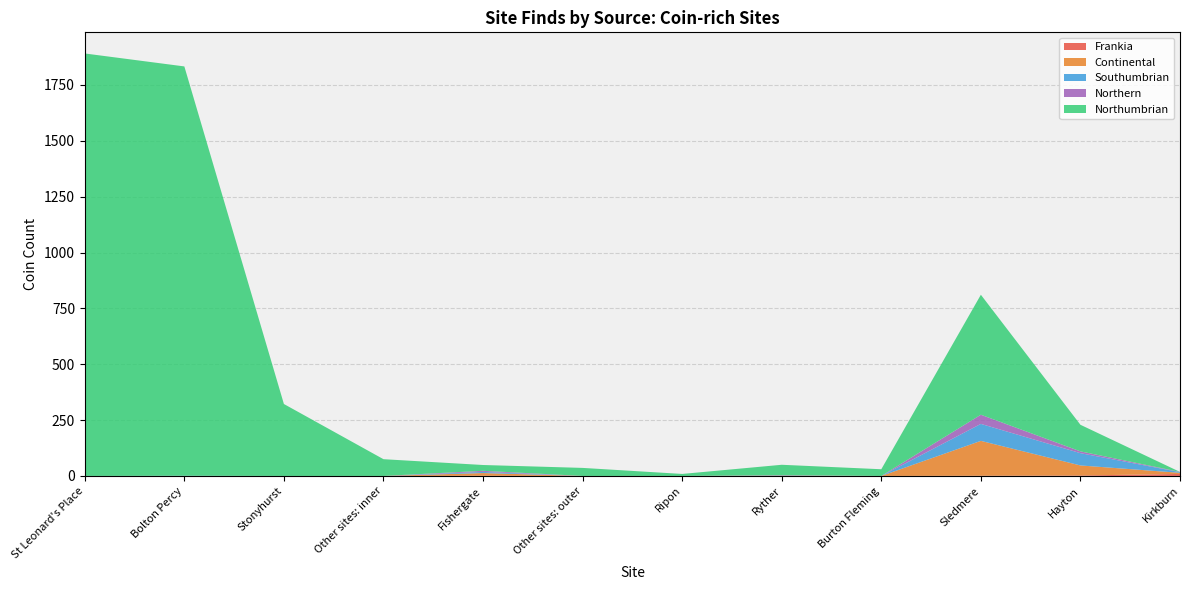

Reading left to right, transcribe all the data shown in this chart.

Frankia: 0	0	0	0	1	0	0	0	0	1	2	9
Continental: 0	0	0	0	12	0	0	2	0	156	45	5
Southumbrian: 0	1	0	0	5	0	0	2	0	76	55	3
Northern: 0	0	0	0	5	0	0	0	0	41	8	1
Northumbrian: 1891	1832	322	75	26	36	9	46	30	537	119	0